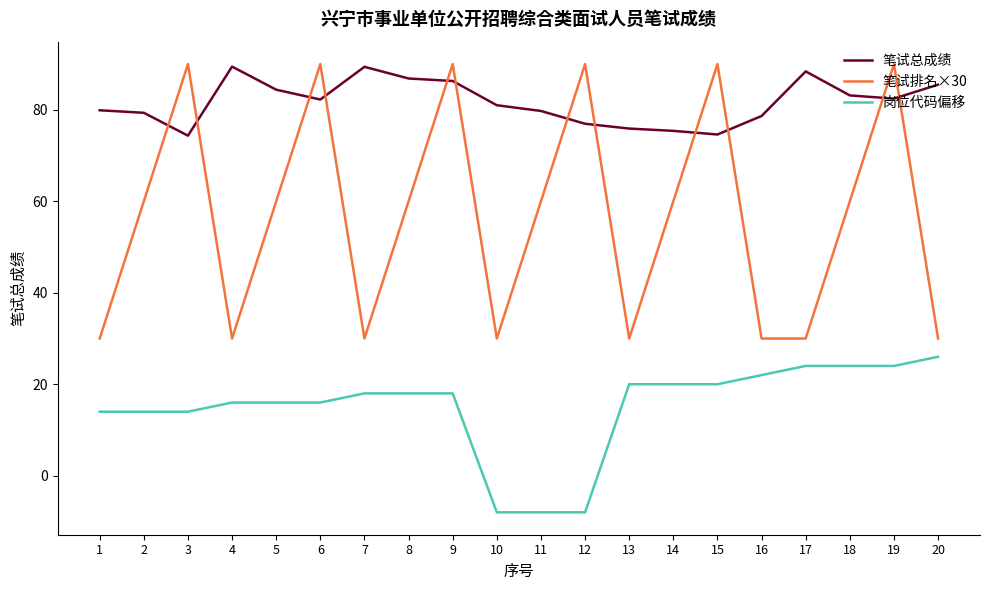

How many categories are shown in the chart?

20